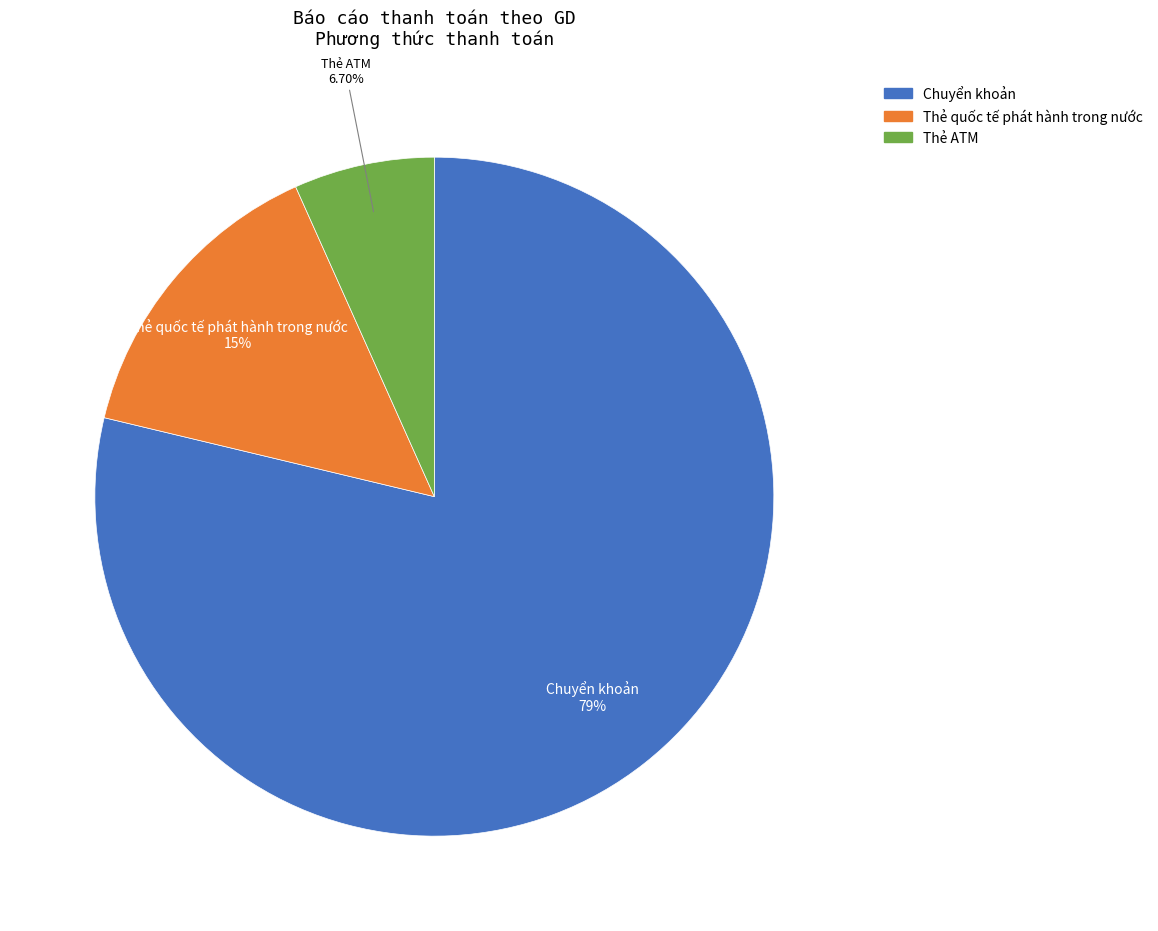

Rank the categories by value from highest to lowest.

Chuyển khoản, Thẻ quốc tế phát hành trong nước, Thẻ ATM